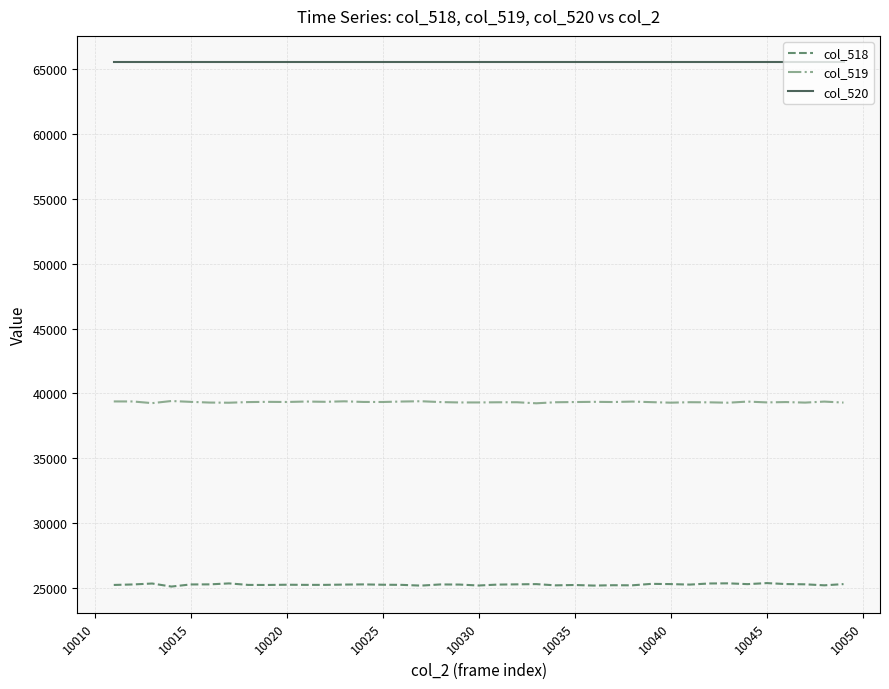

Which series has the largest total across all categories?

col_520